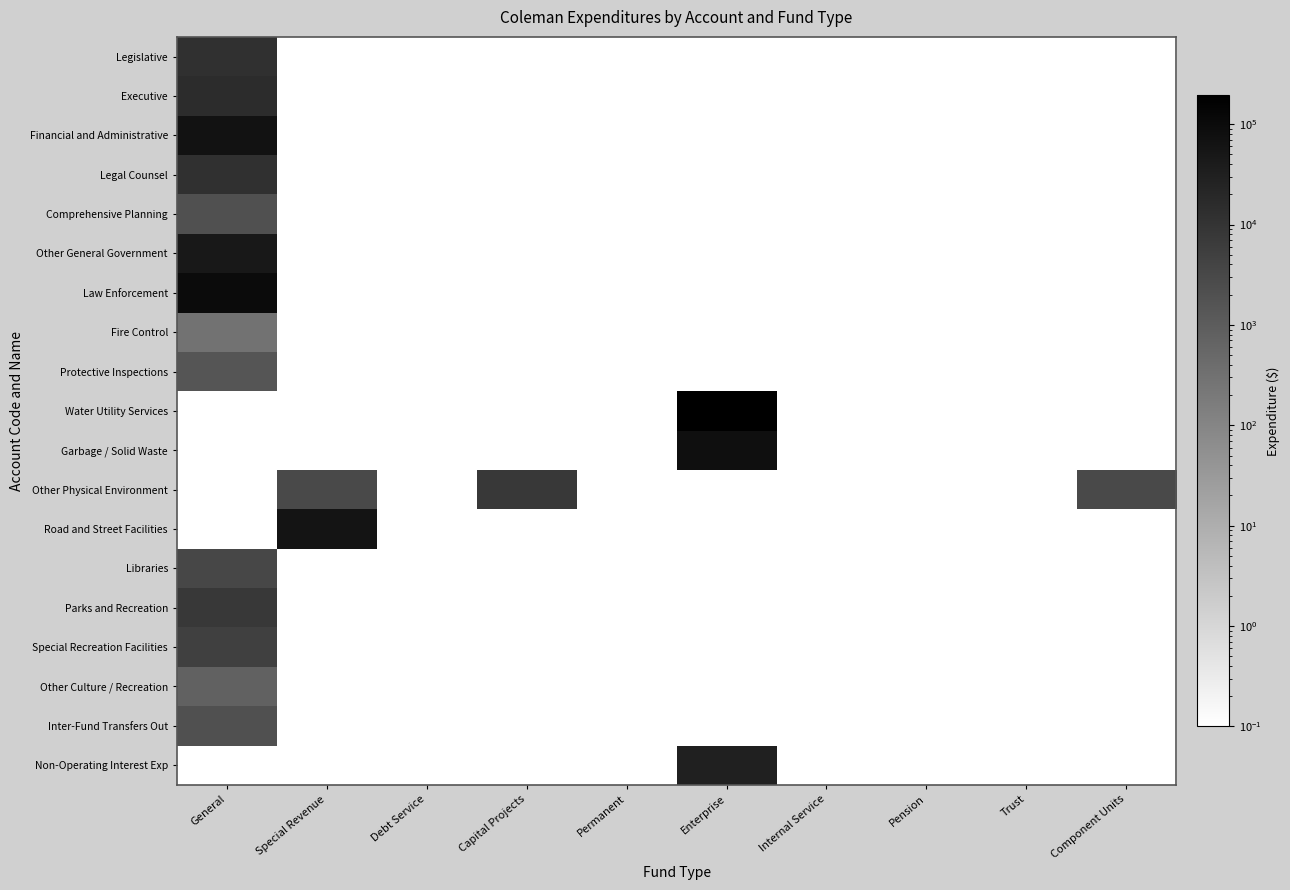

Between Internal Service and Component Units, which is larger?

Internal Service